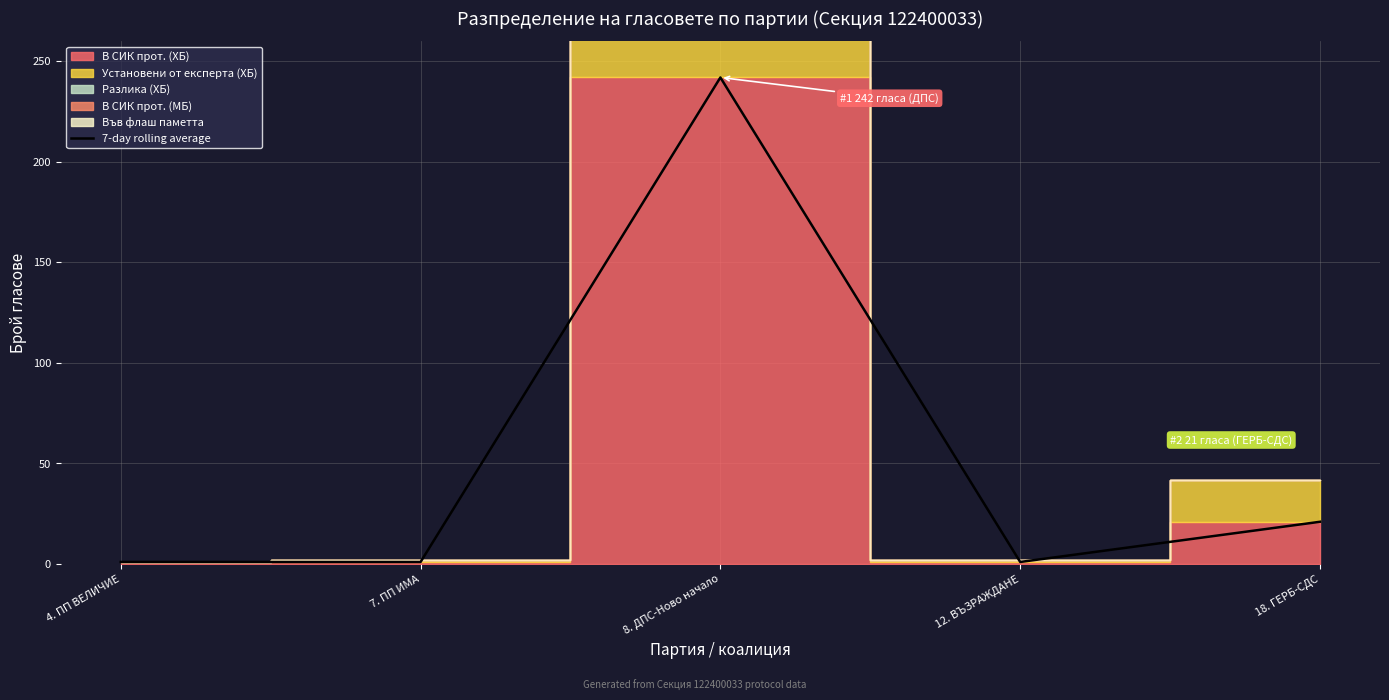

Read the value at 12. ВЪЗРАЖДАНЕ.

1